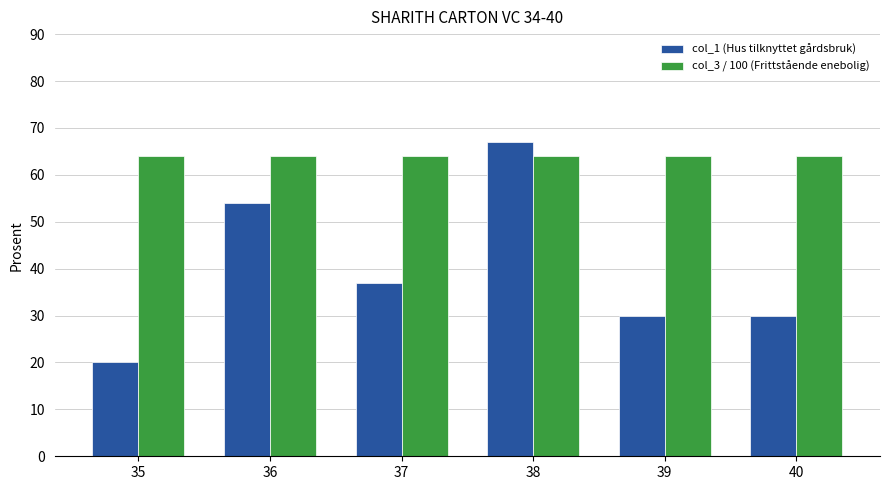

Rank the series by their average value, from lowest to highest.

col_1 (Hus tilknyttet gårdsbruk), col_3 / 100 (Frittstående enebolig)